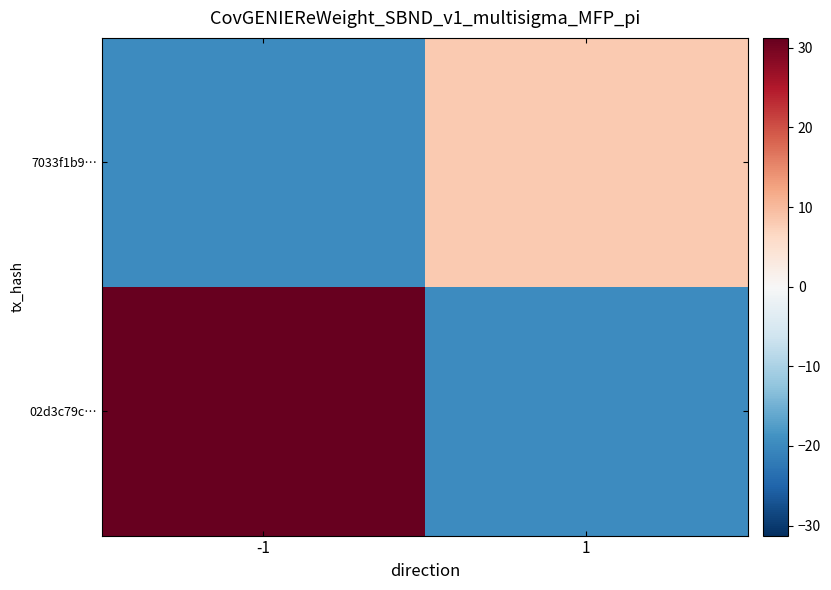

How many series are shown in this chart?

2